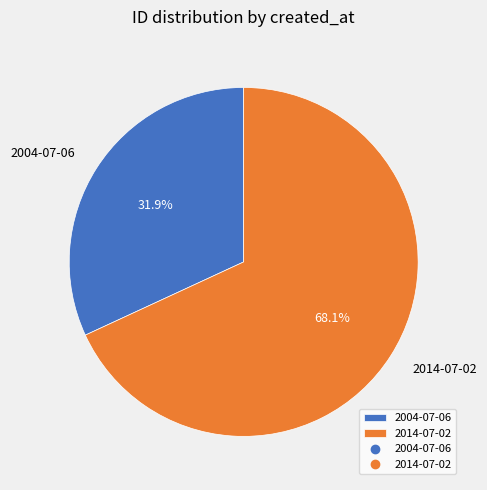

To the nearest percent, what is the difference between the largest and smallest slice percentages?

36%